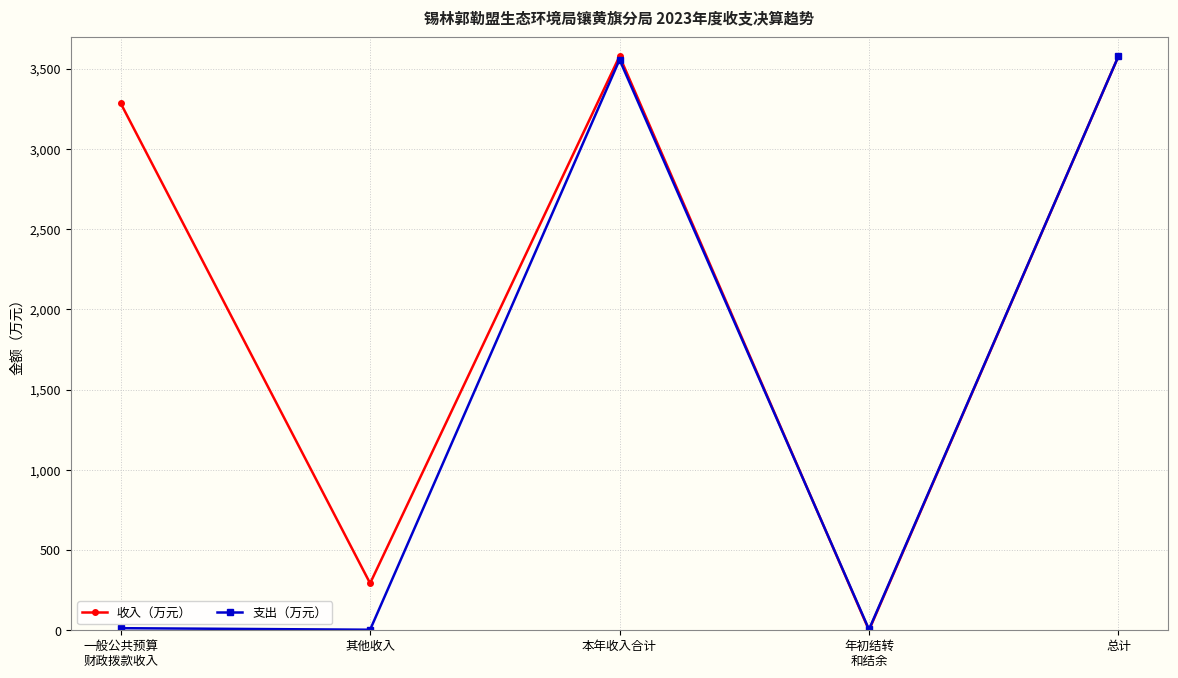

At how many categories does at least one series exceed 2809?

3